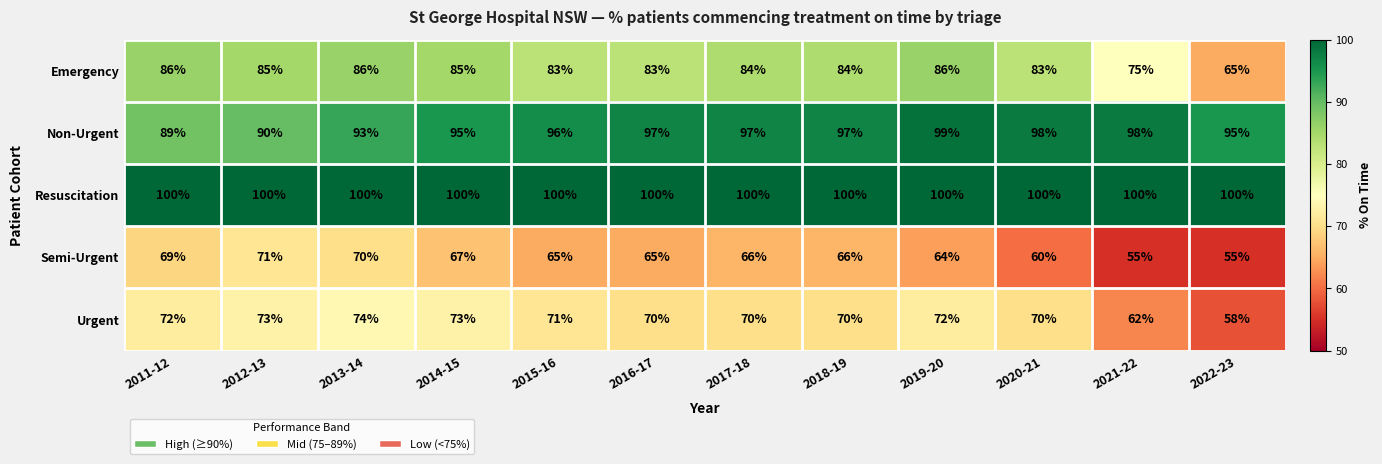

What is the spread (max minus min) of values at 2020-21?

40